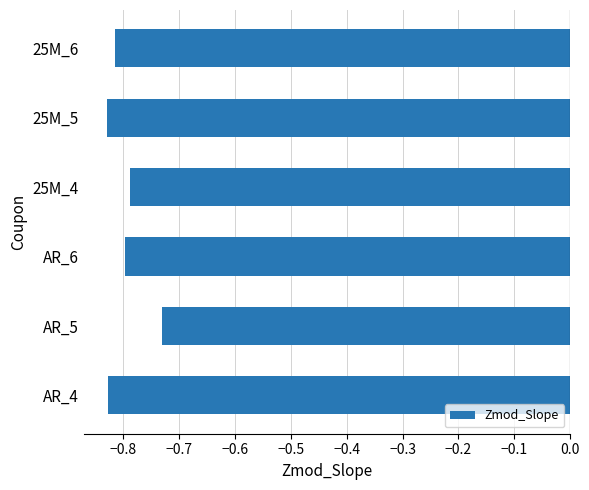

Between AR_5 and 25M_5, which is larger?

AR_5